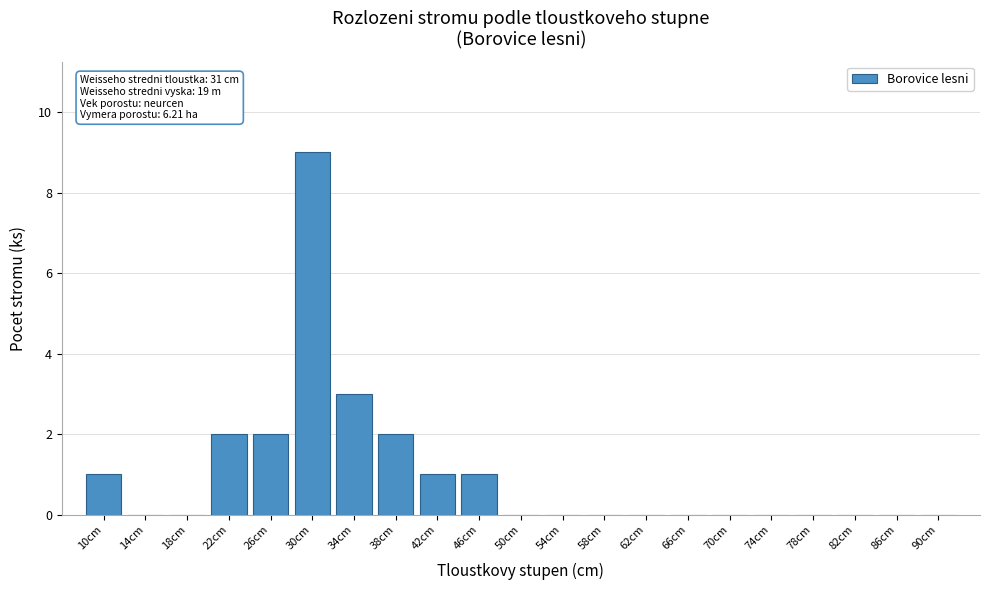

Reading left to right, extract all data points from this chart.

10cm=1	14cm=0	18cm=0	22cm=2	26cm=2	30cm=9	34cm=3	38cm=2	42cm=1	46cm=1	50cm=0	54cm=0	58cm=0	62cm=0	66cm=0	70cm=0	74cm=0	78cm=0	82cm=0	86cm=0	90cm=0